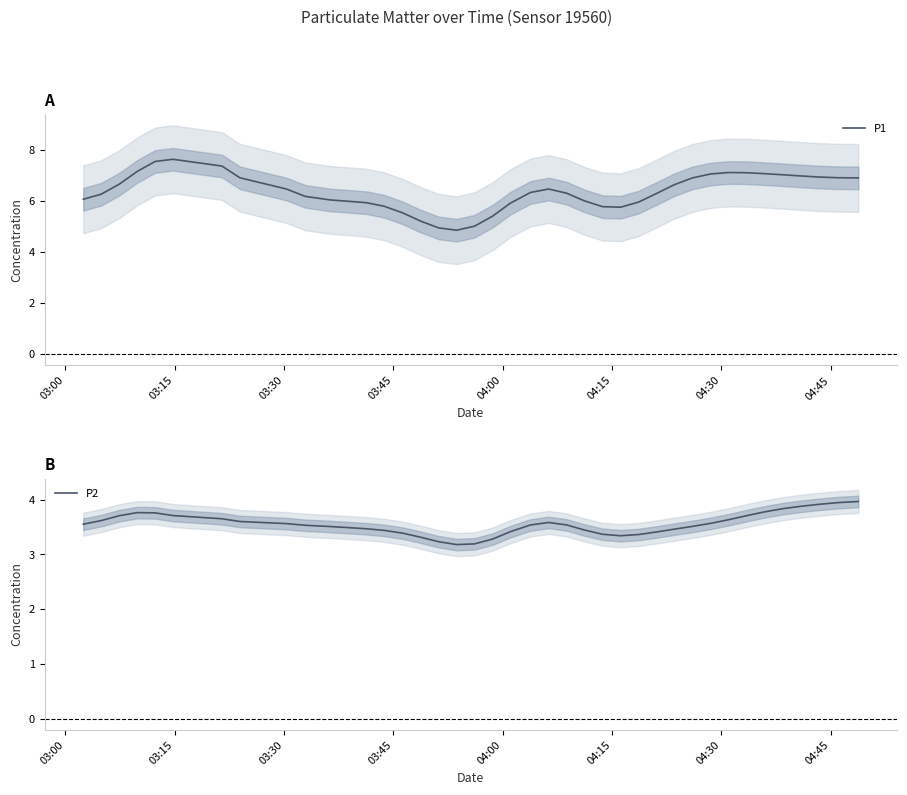

Is this an area chart (filled region under the line)?

No